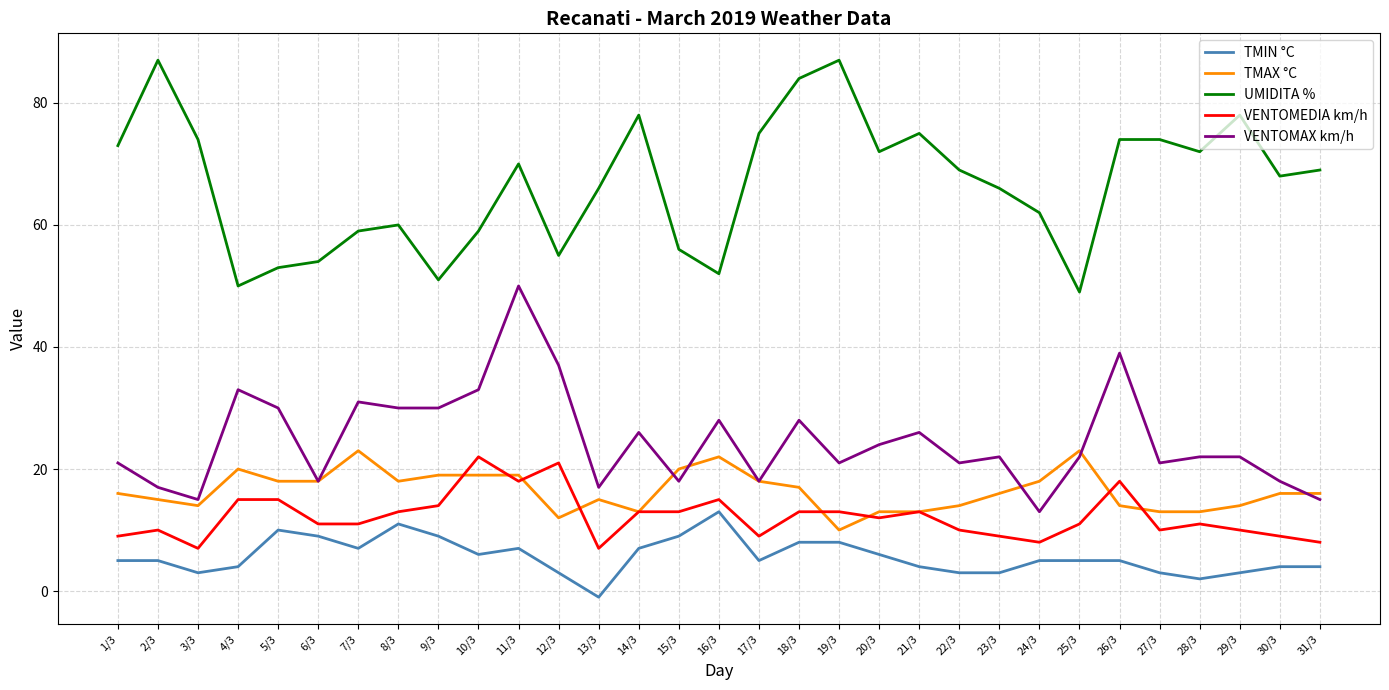

Where is UMIDITA % nearest to the value 68?

30/3